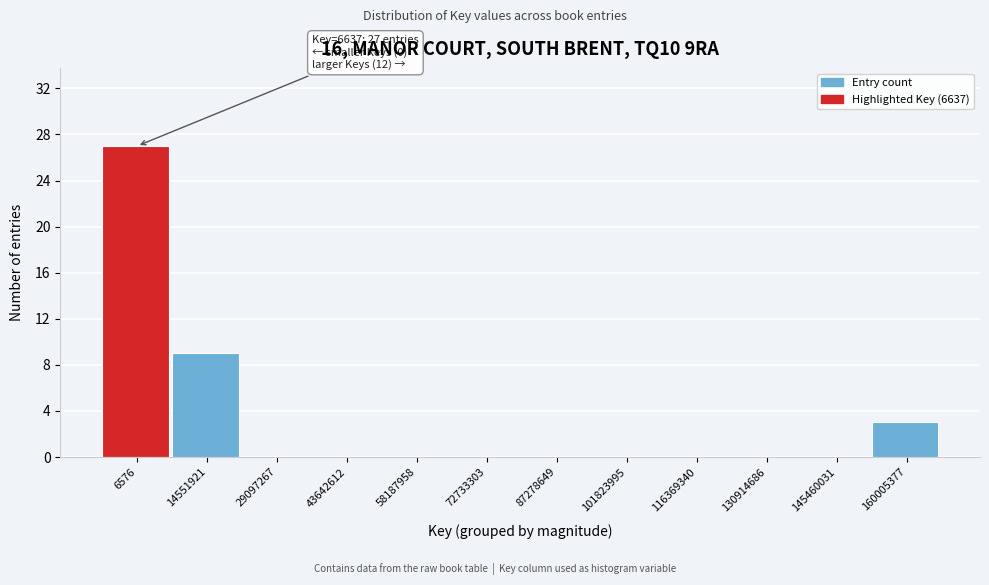

Reading left to right, transcribe all the data shown in this chart.

6576=27	14551921=9	29097267=0	43642612=0	58187958=0	72733303=0	87278649=0	101823995=0	116369340=0	130914686=0	145460031=0	160005377=3